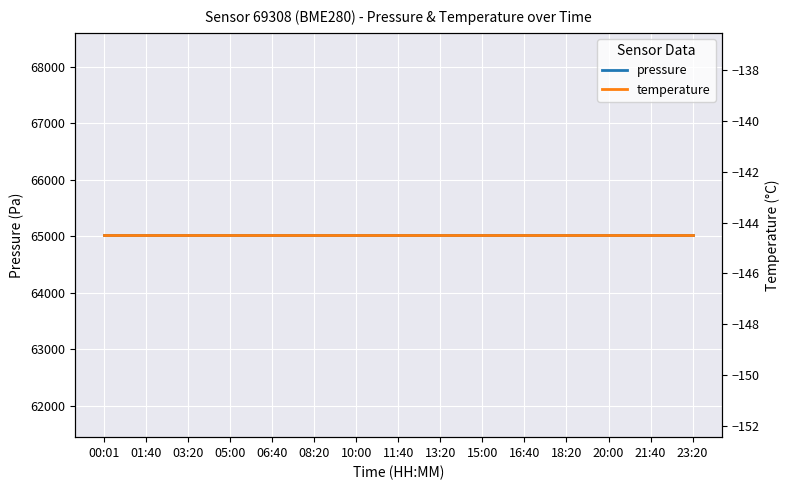

Between 16:40 and 18:20, which is larger?

16:40